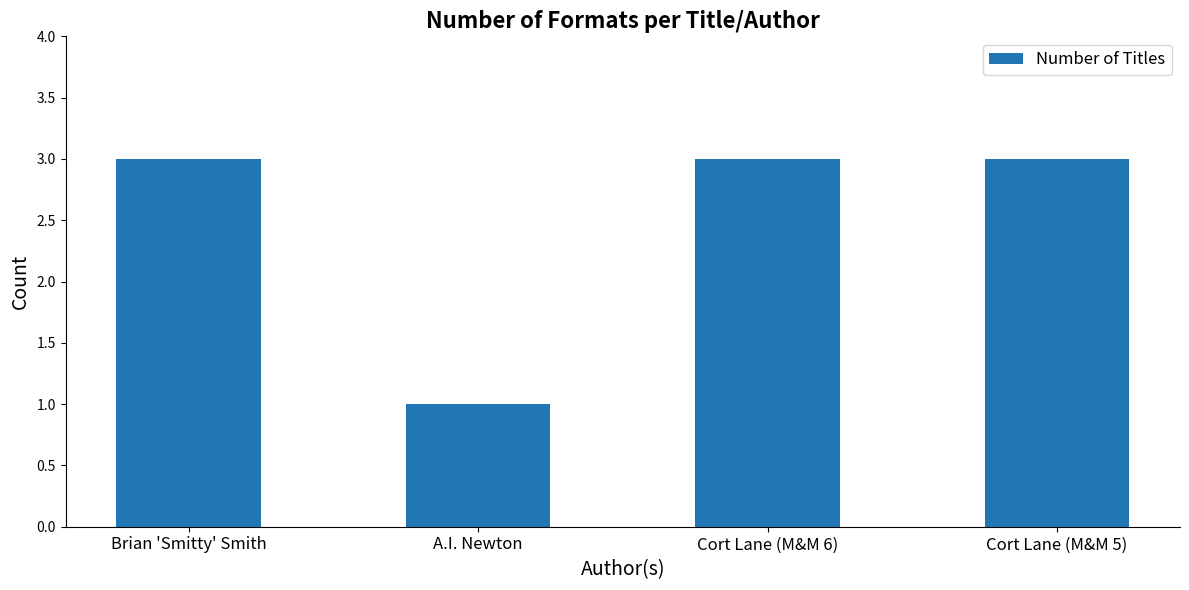

What is the sum of all values?

10